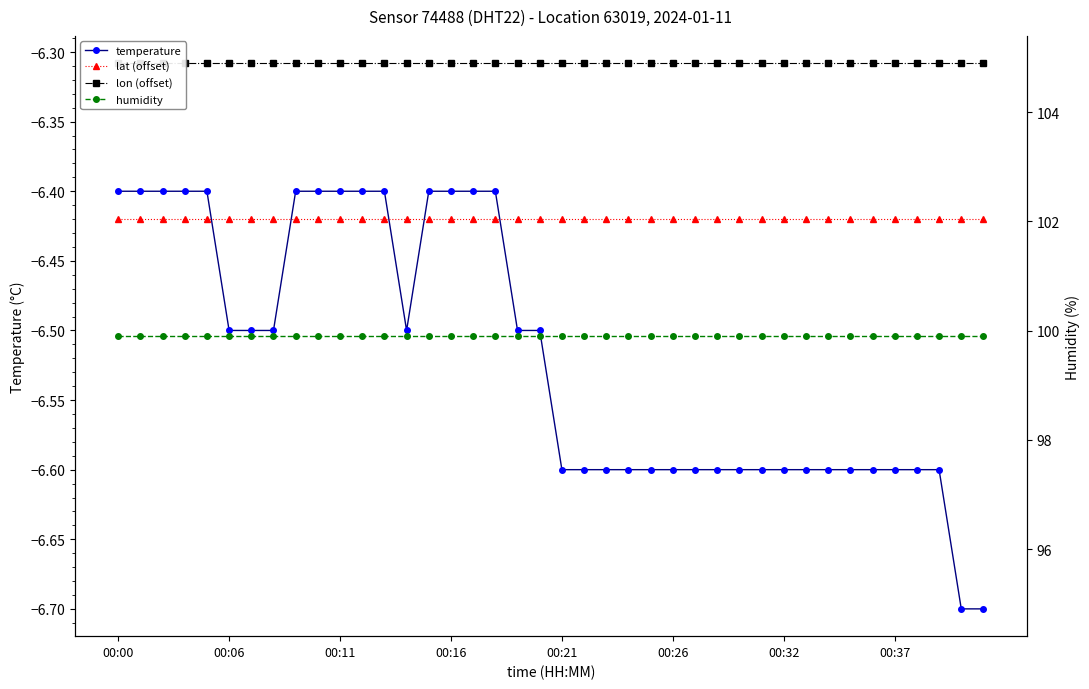

The value of lat (offset) at 19 is -6.4. True or false?

True